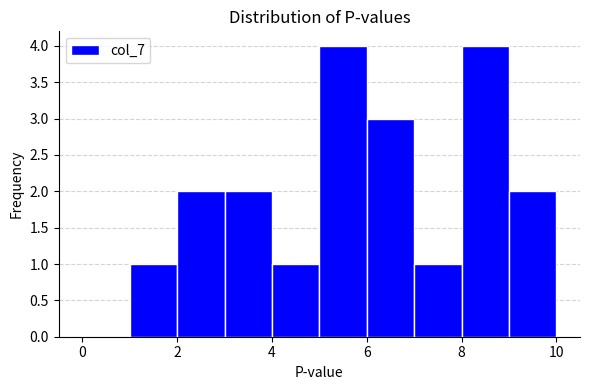

Reading left to right, transcribe this chart: for each bar, give the range it covers on the x-axis and its height. The values are not printed on the chart, so give them approximately, as read against the axis.

0 to 1: 0
1 to 2: 1
2 to 3: 2
3 to 4: 2
4 to 5: 1
5 to 6: 4
6 to 7: 3
7 to 8: 1
8 to 9: 4
9 to 10: 2